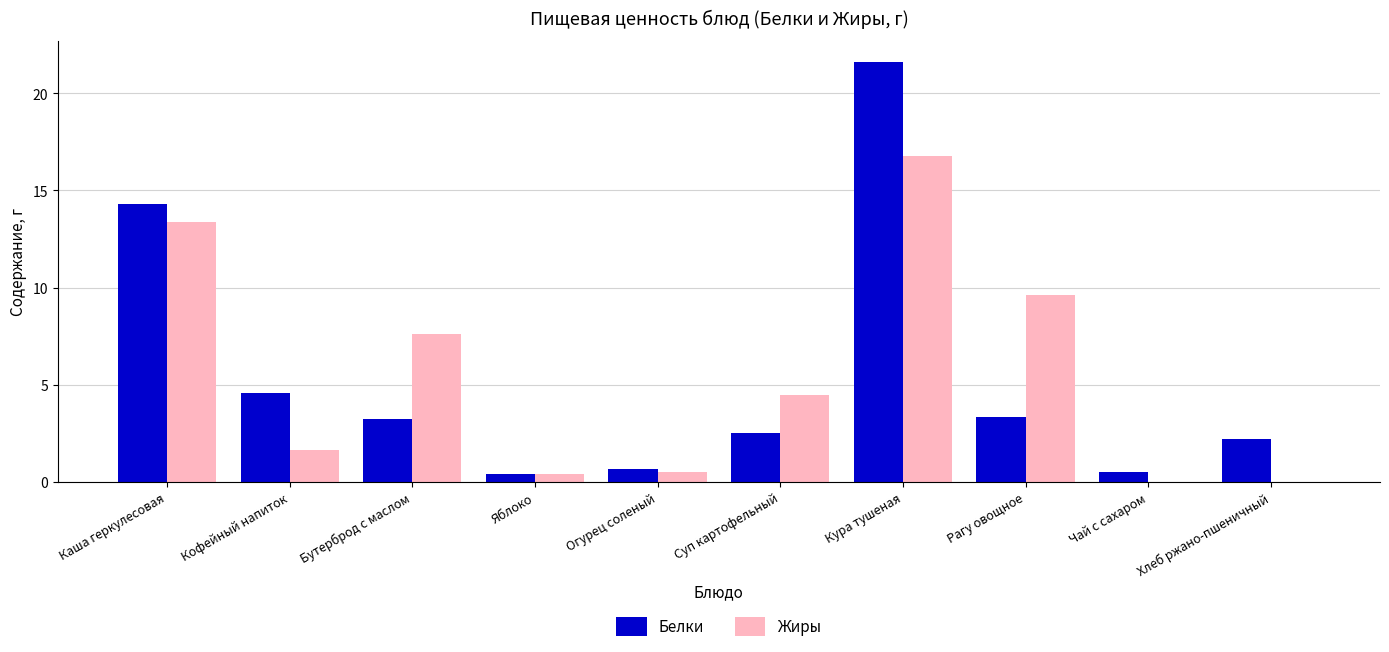

Is it true that Жиры equals 7.6 at Бутерброд с маслом?

True